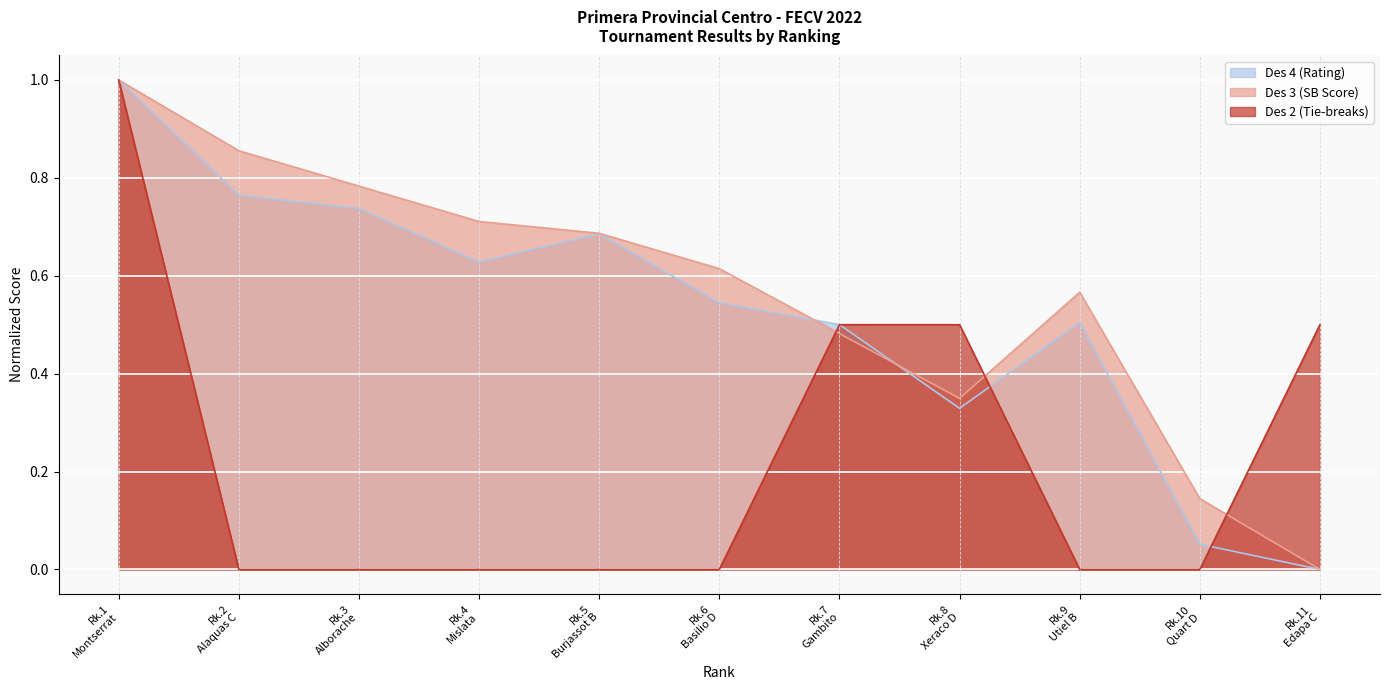

What are all the series names shown in the legend?

Des 4 (Rating), Des 3 (SB Score), Des 2 (Tie-breaks)